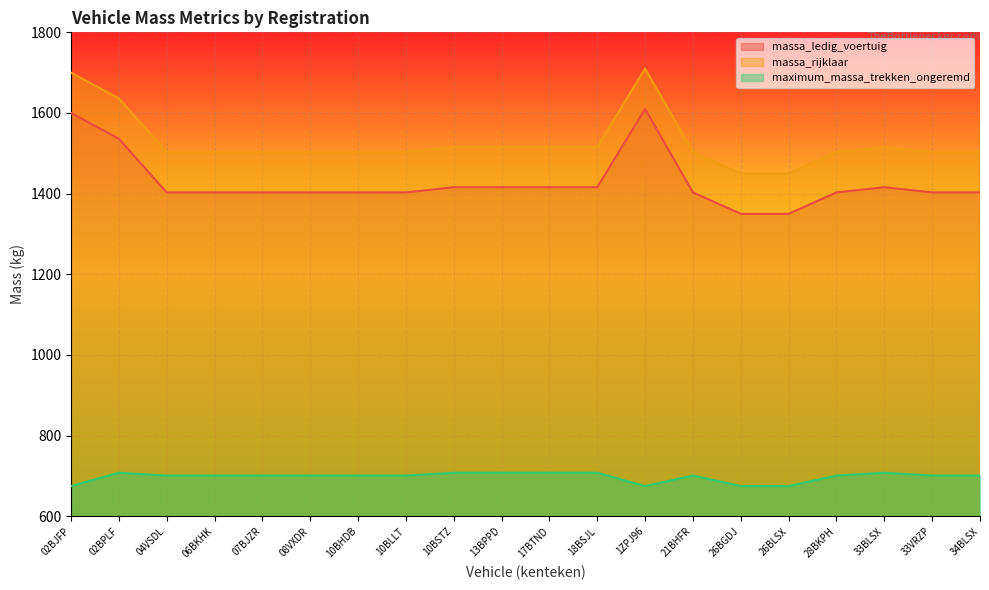

How many data points in massa_ledig_voertuig are less than 1403?

2